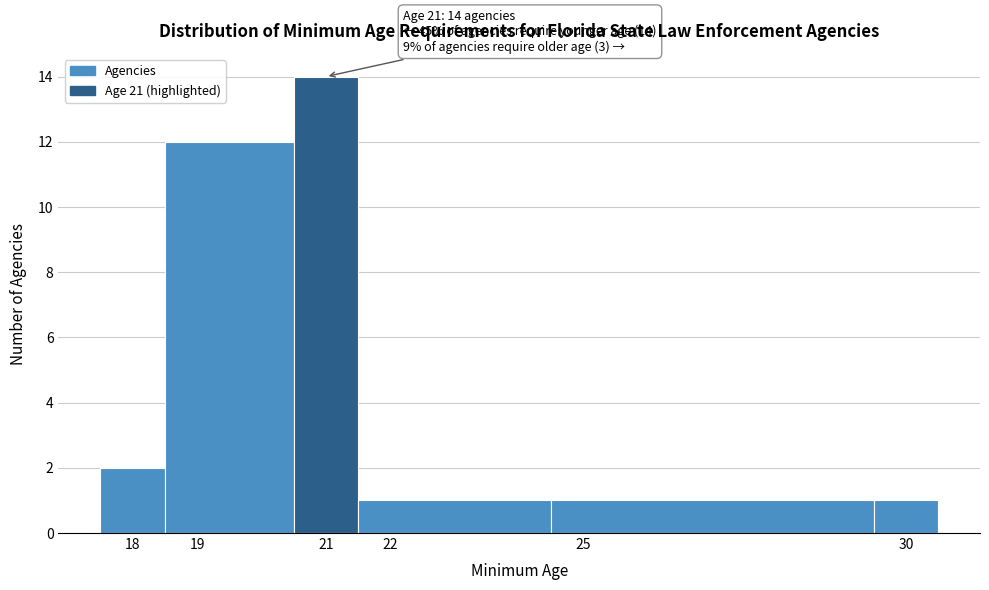

Over which range of the x-axis is the bar tallest?

20.5 to 21.5